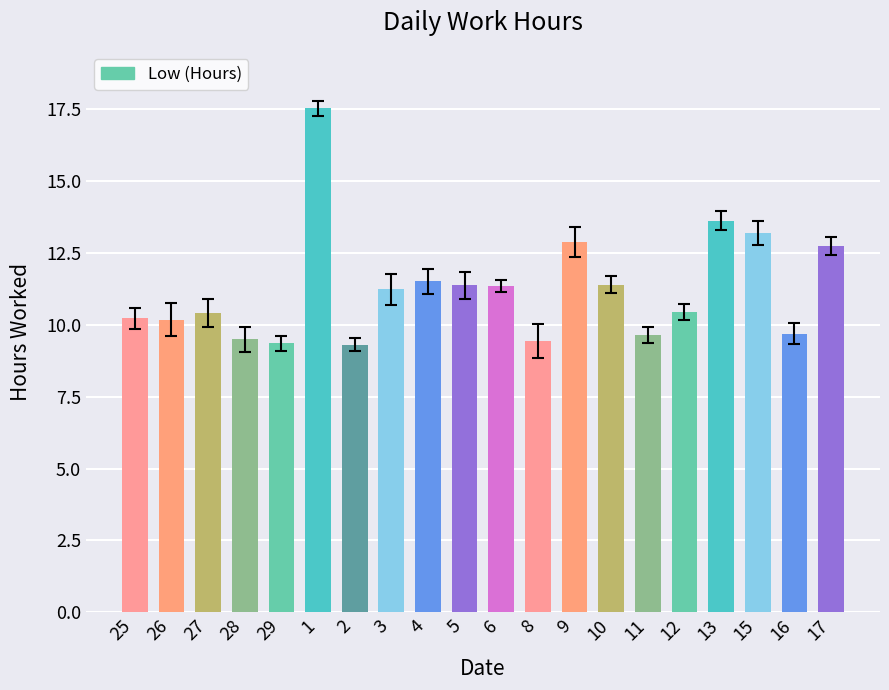

What is the smallest value displayed?

9.3